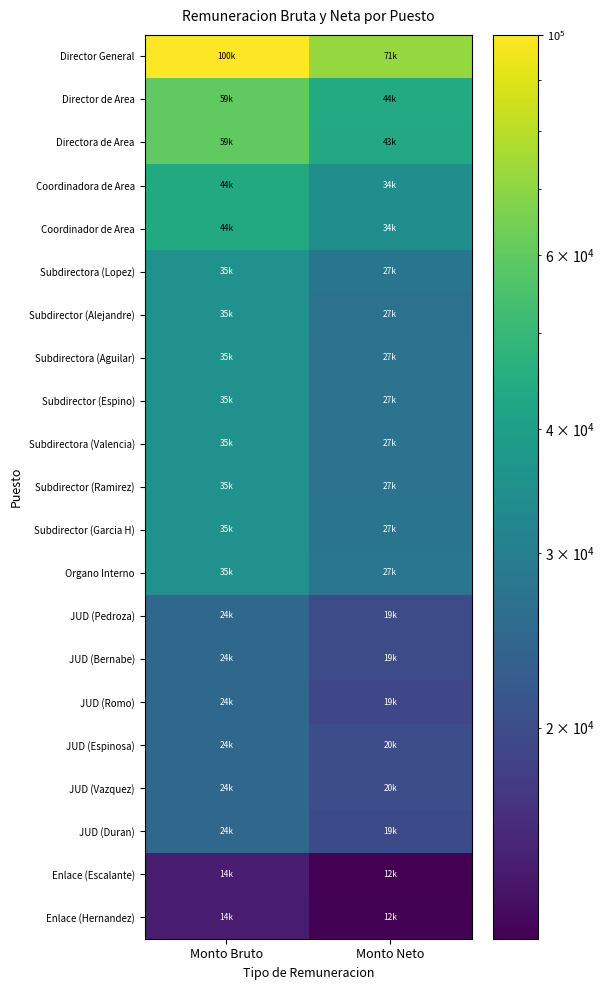

At Monto Bruto, list the series in order from largest to smallest.

Director General, Director de Area, Directora de Area, Coordinadora de Area, Coordinador de Area, Subdirectora (Lopez), Subdirector (Alejandre), Subdirectora (Aguilar), Subdirector (Espino), Subdirectora (Valencia), Subdirector (Ramirez), Subdirector (Garcia H), Organo Interno, JUD (Pedroza), JUD (Bernabe), JUD (Romo), JUD (Espinosa), JUD (Vazquez), JUD (Duran), Enlace (Escalante), Enlace (Hernandez)